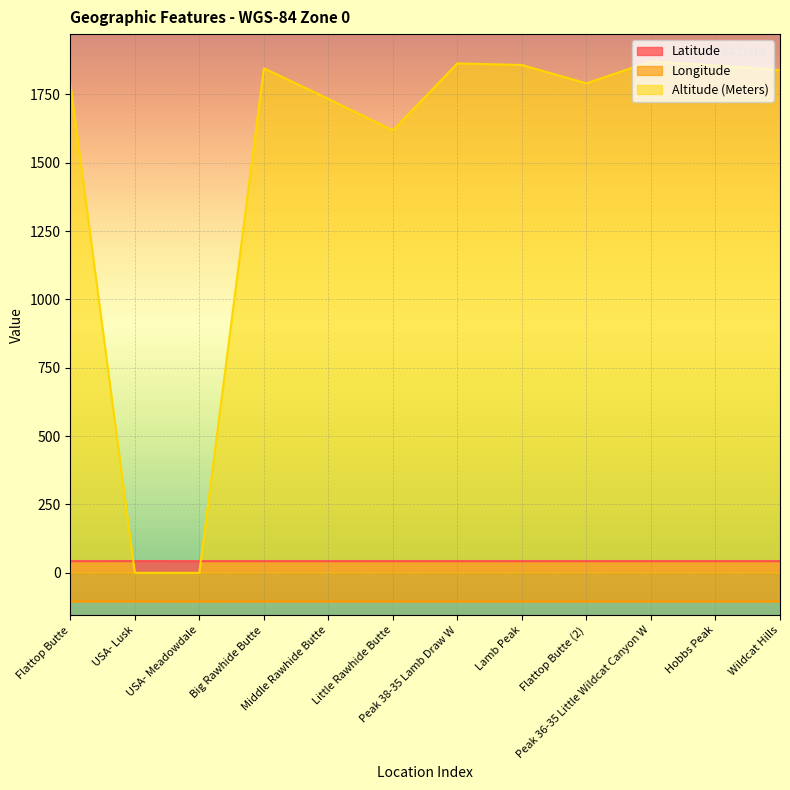

How many series are shown in this chart?

3